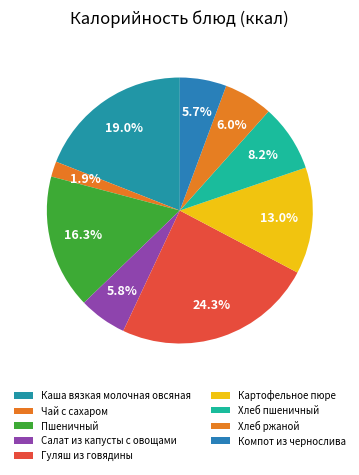

How many segments does this pie chart have?

9